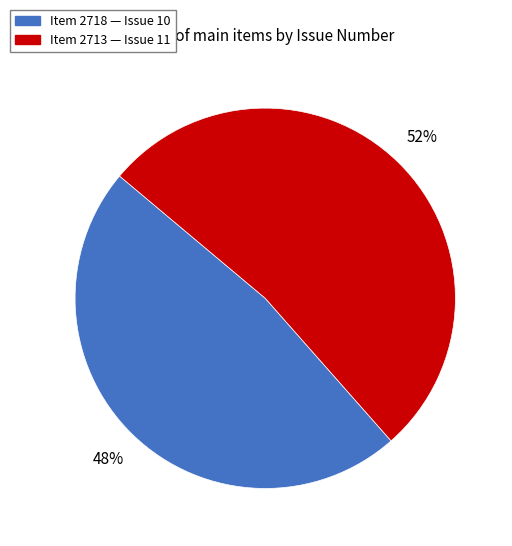

To the nearest percent, what is the average slice percentage?

50%